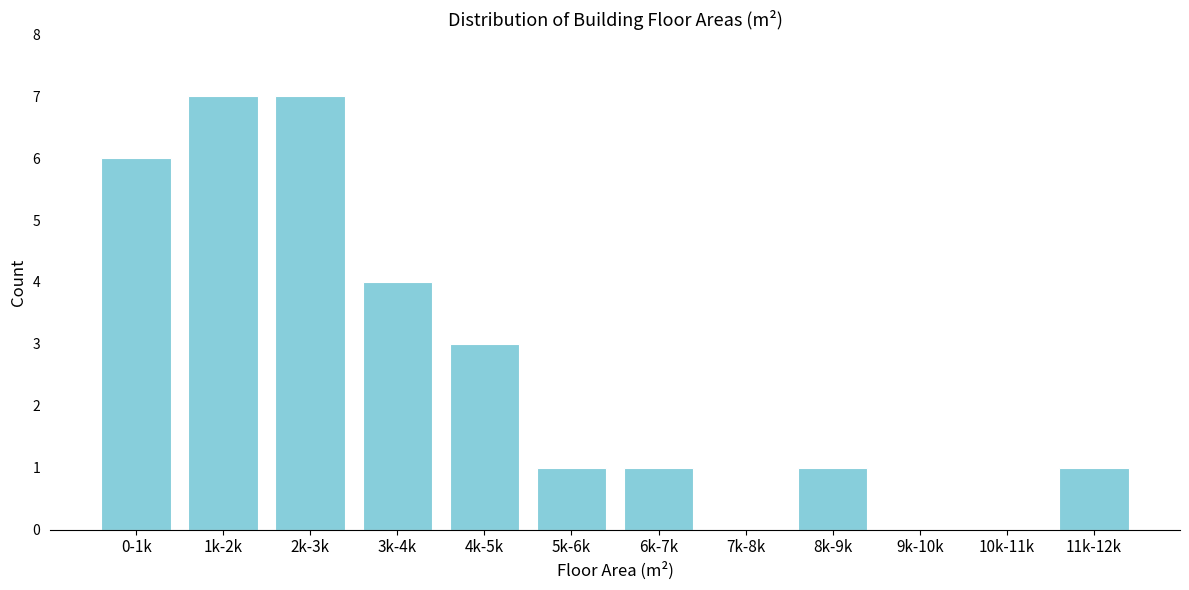

Reading right to left, transcribe all the data shown in this chart.

11k-12k=1	10k-11k=0	9k-10k=0	8k-9k=1	7k-8k=0	6k-7k=1	5k-6k=1	4k-5k=3	3k-4k=4	2k-3k=7	1k-2k=7	0-1k=6